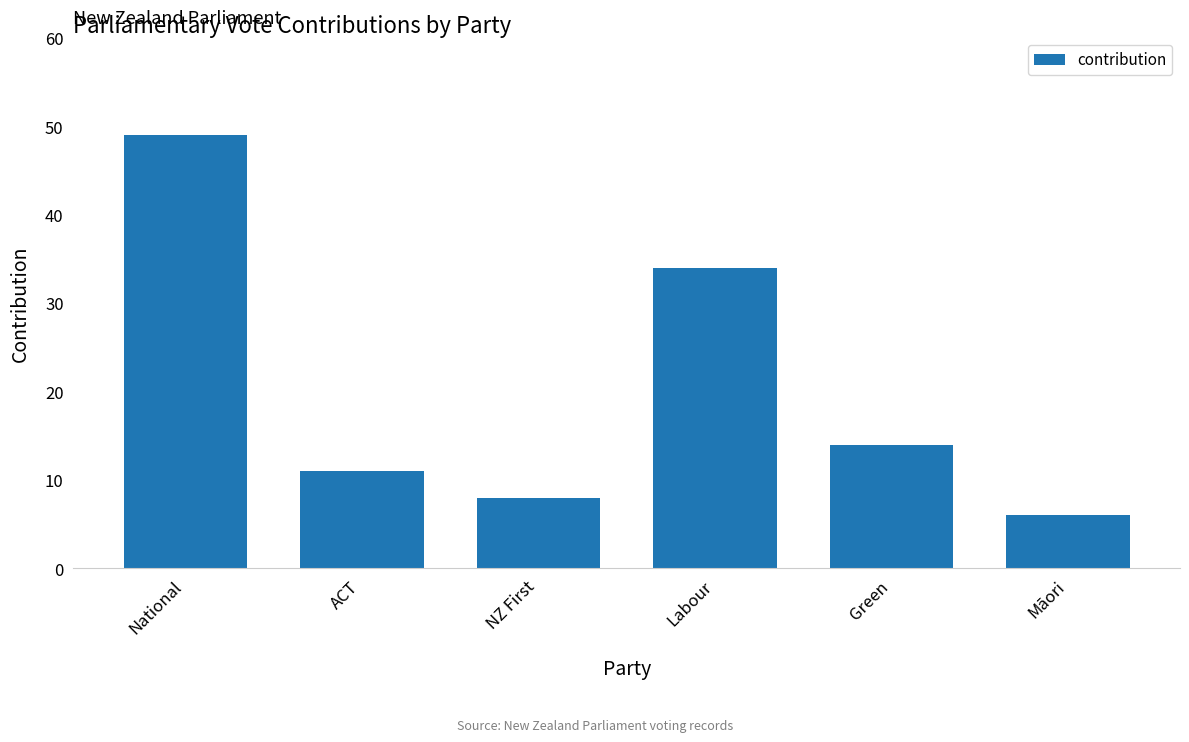

Are the bars grouped side by side (vs. stacked)?

No